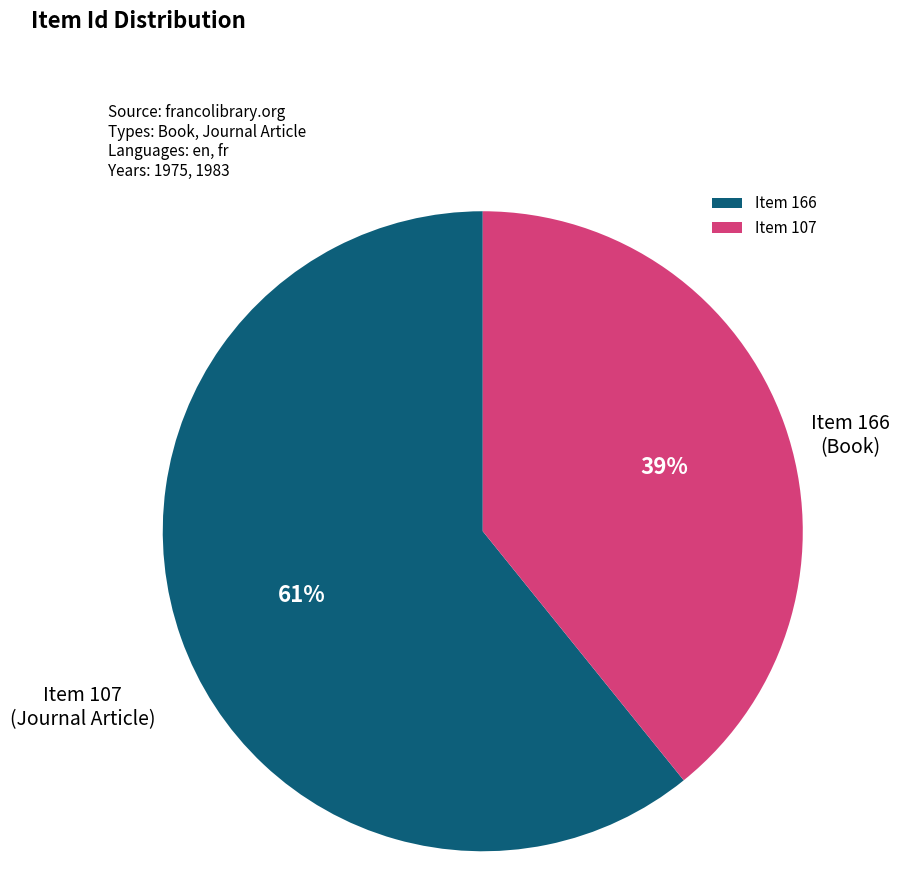

To the nearest percent, what is the combined percentage of Item 107 and Item 166?

100%